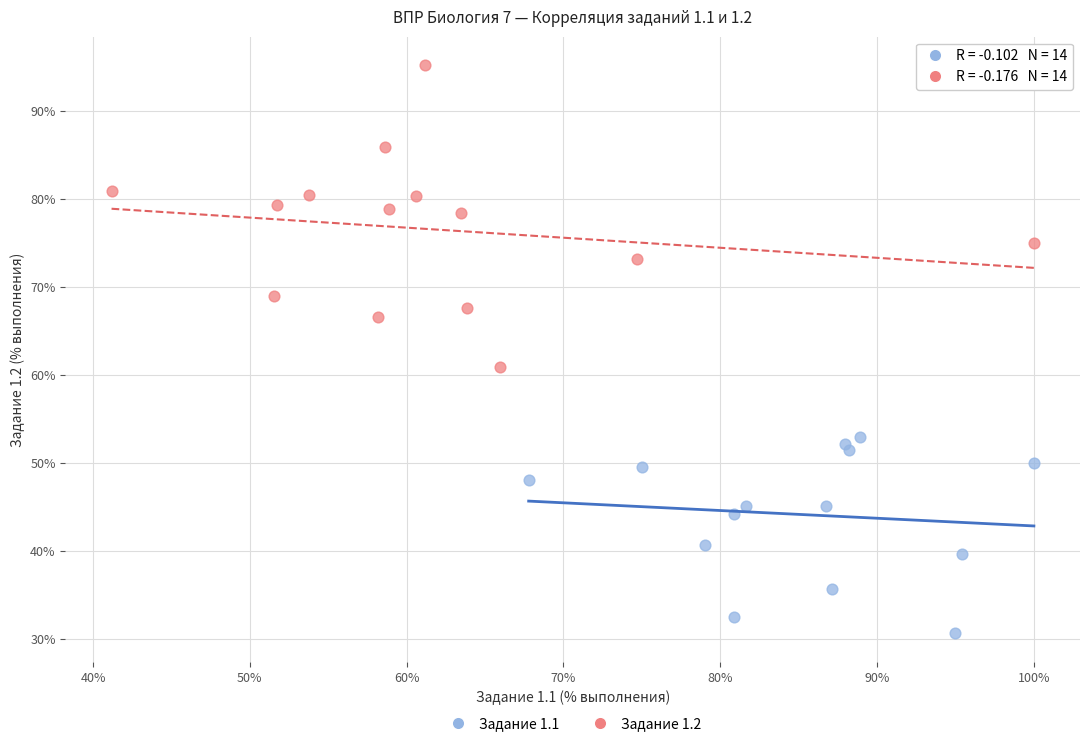

Which series has the largest Y range (max minus min)?

Задание 1.2